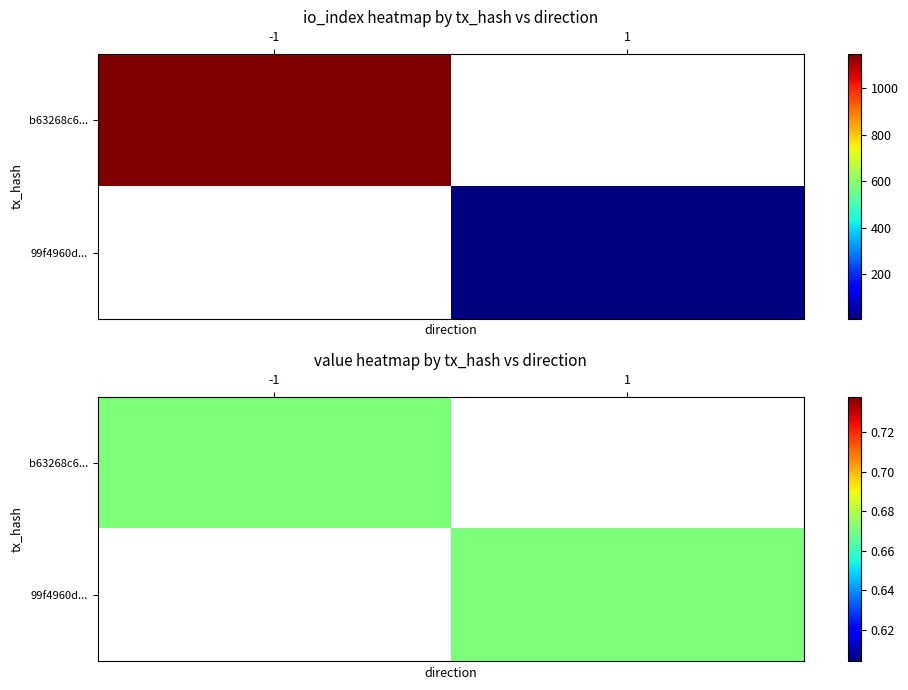

Between direction and io_index, which is larger?

io_index